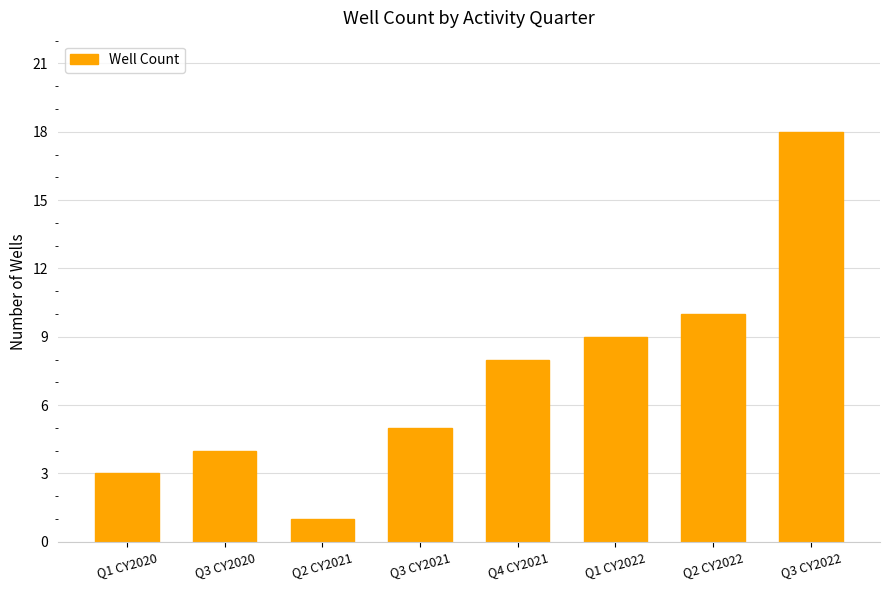

What is the difference between the maximum and second lowest values?

15